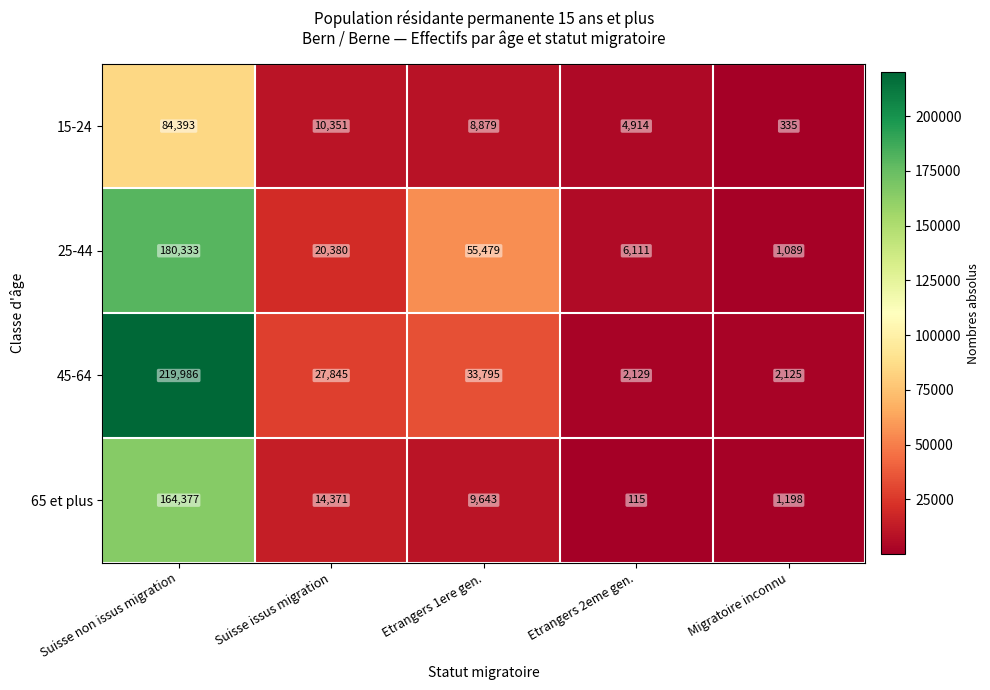

Reading left to right, what are all the values shown in this chart?

15-24: Suisse non issus migration=84393	Suisse issus migration=10351	Etrangers 1ere gen.=8879	Etrangers 2eme gen.=4914	Migratoire inconnu=335
25-44: Suisse non issus migration=180333	Suisse issus migration=20380	Etrangers 1ere gen.=55479	Etrangers 2eme gen.=6111	Migratoire inconnu=1089
45-64: Suisse non issus migration=219986	Suisse issus migration=27845	Etrangers 1ere gen.=33795	Etrangers 2eme gen.=2129	Migratoire inconnu=2125
65 et plus: Suisse non issus migration=164377	Suisse issus migration=14371	Etrangers 1ere gen.=9643	Etrangers 2eme gen.=115	Migratoire inconnu=1198